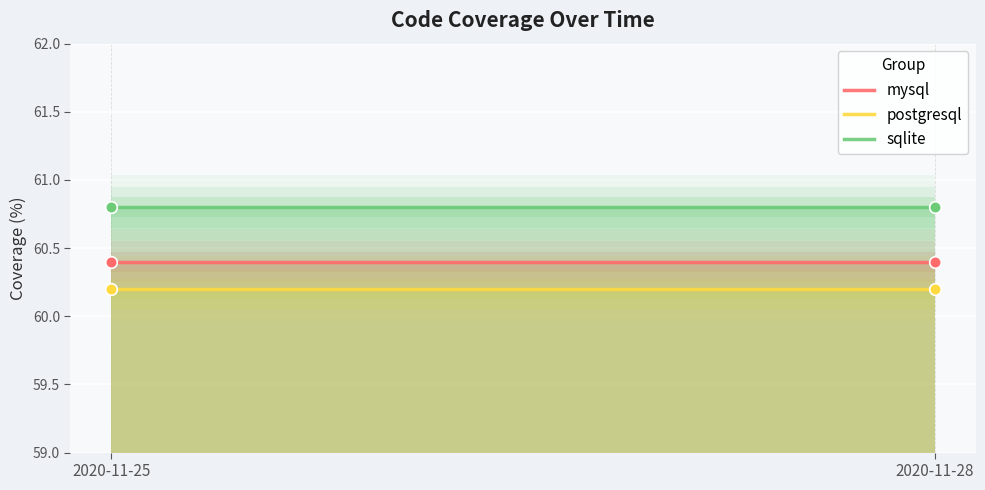

Which series has the largest total across all categories?

sqlite